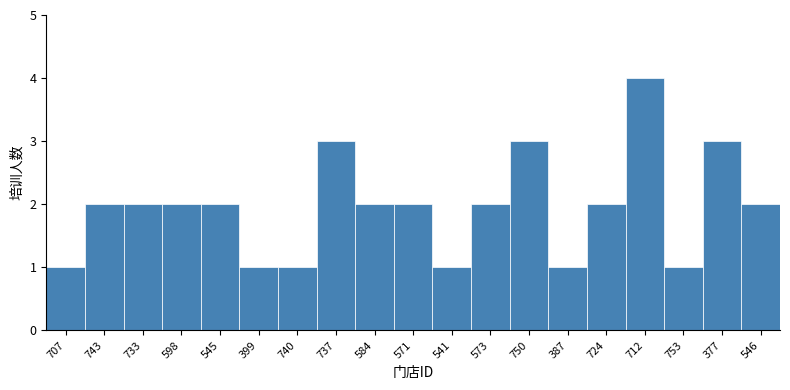

Reading right to left, transcribe all the data shown in this chart.

546=2	377=3	753=1	712=4	724=2	387=1	750=3	573=2	541=1	571=2	584=2	737=3	740=1	399=1	545=2	598=2	733=2	743=2	707=1